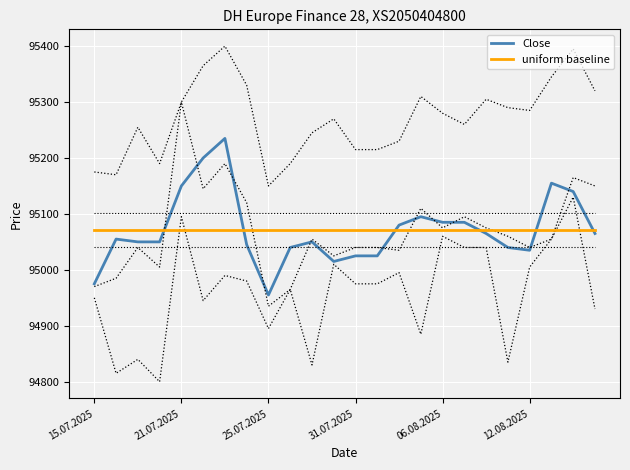

Which series ends up on top after the final intersection of uniform baseline and Close?

uniform baseline